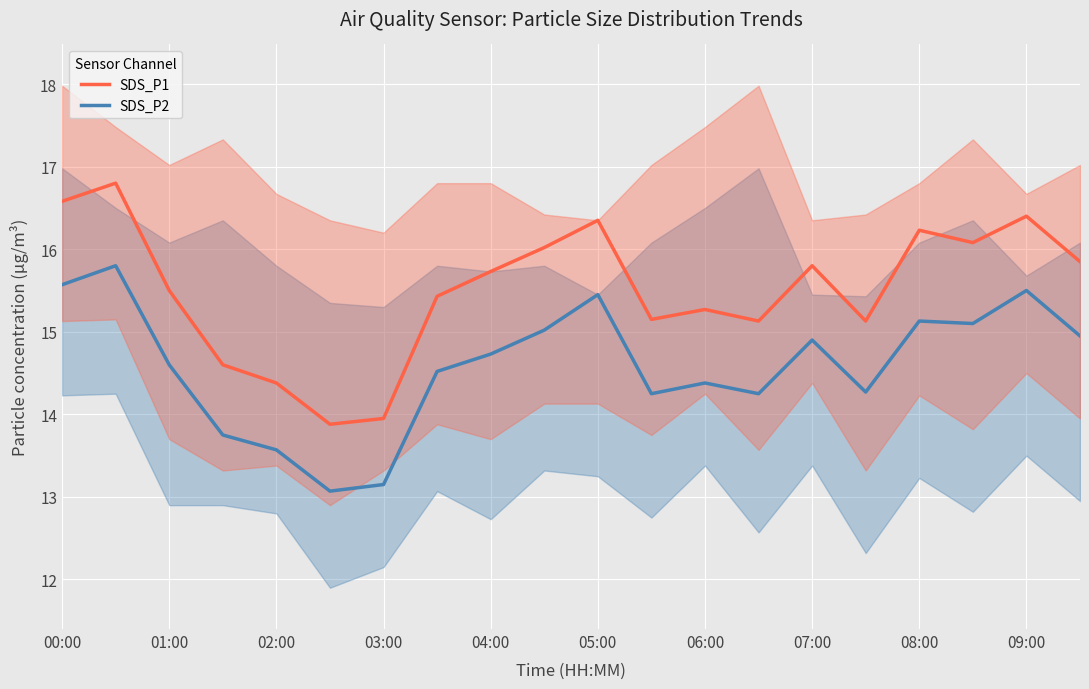

True or false: SDS_P1 and SDS_P2 intersect in this chart.

False